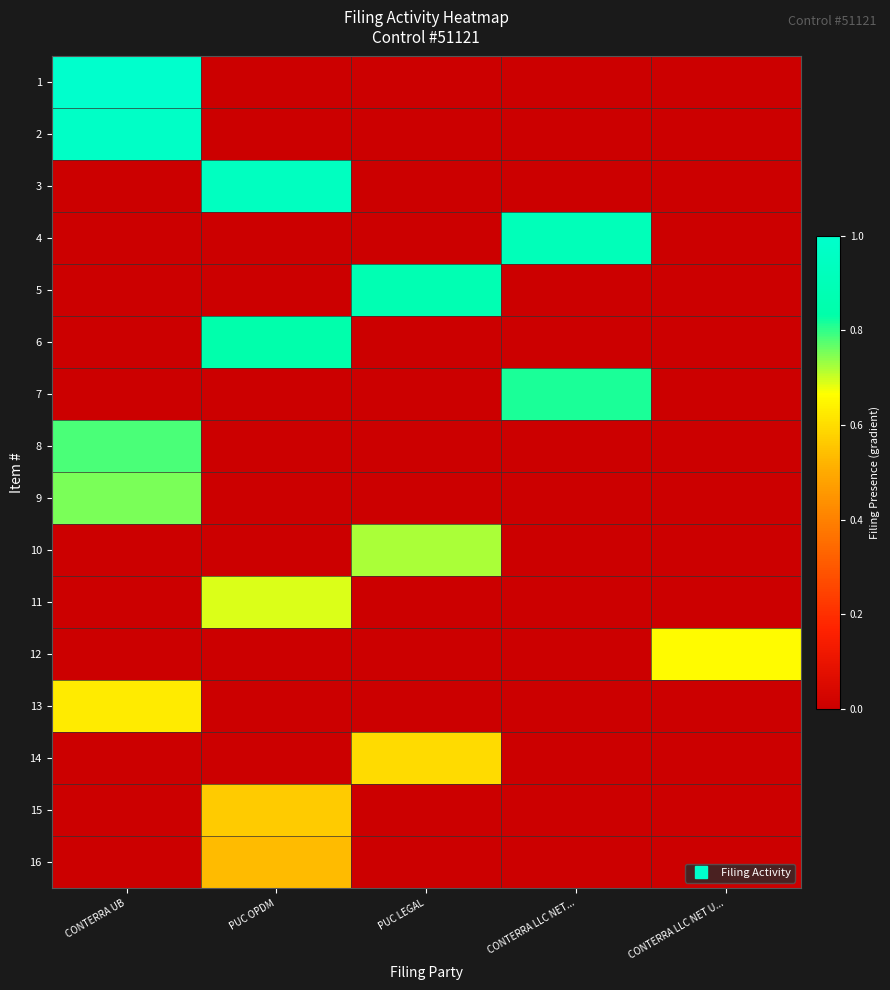

Which series has the largest total across all categories?

1